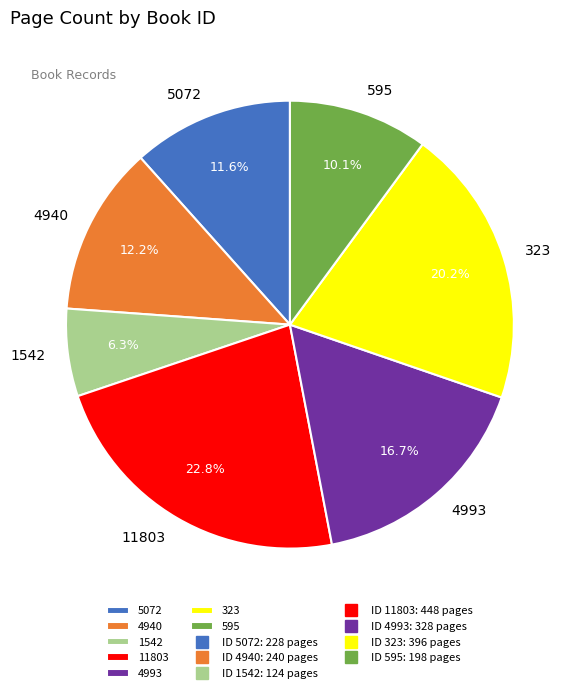

How many slices are in this pie chart?

7